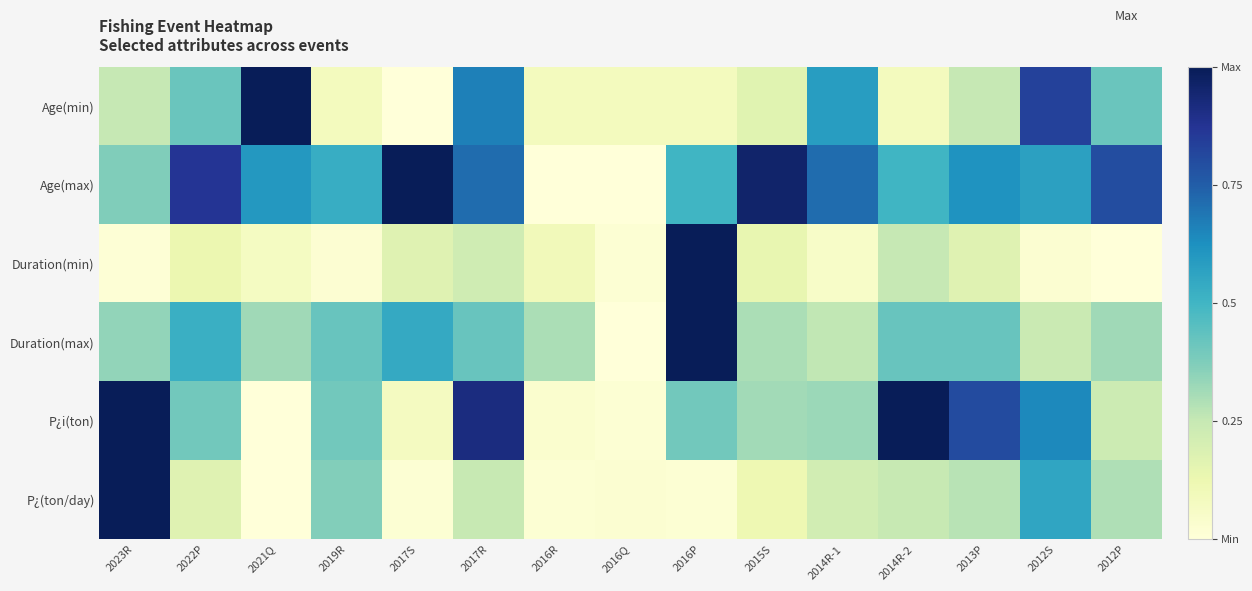

At how many categories does at least one series exceed 0?

15